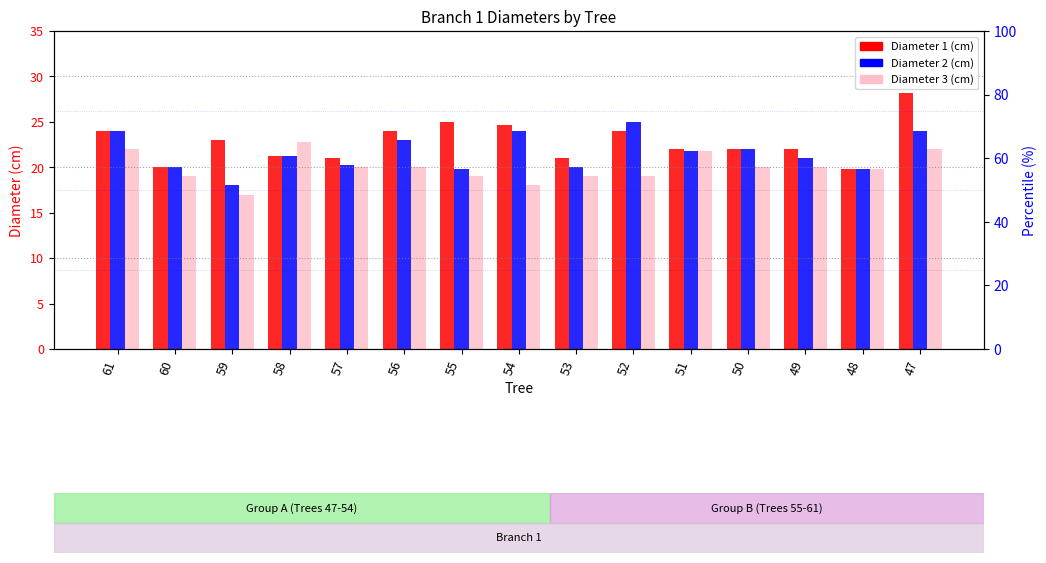

Which series has the largest range (max minus min)?

Diameter 1 (cm)